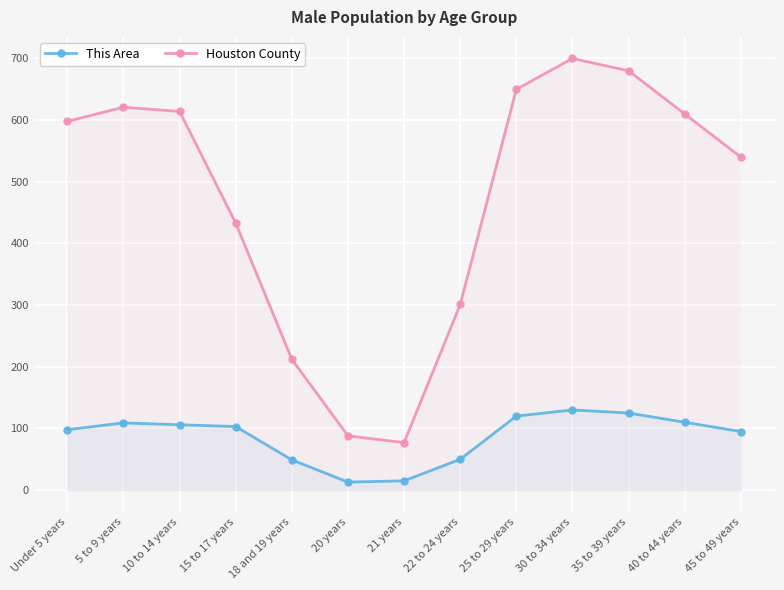

Between 15 to 17 years and Under 5 years, which is larger?

15 to 17 years